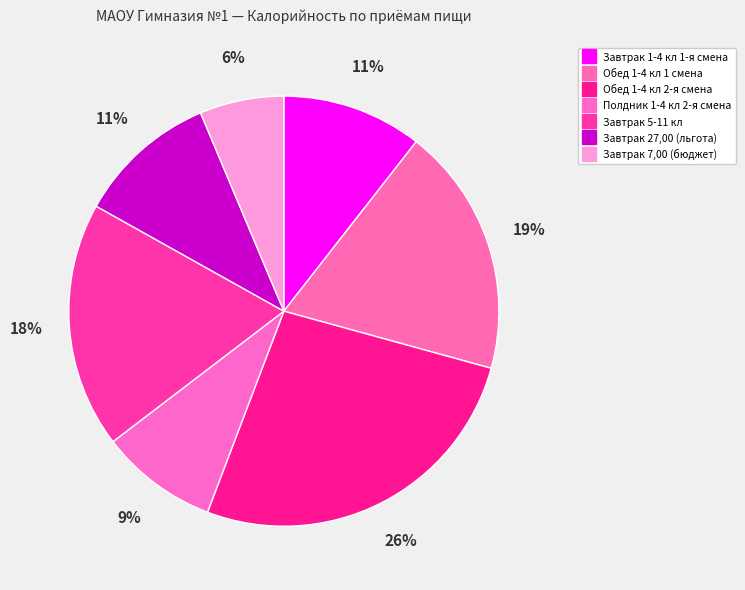

How many slices are in this pie chart?

7